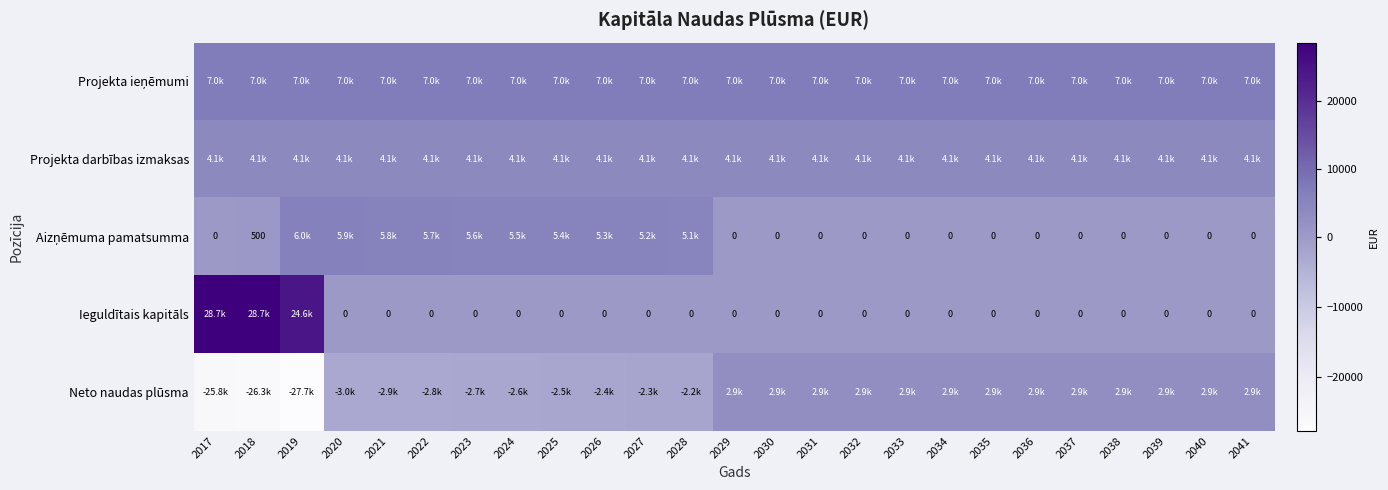

How many distinct data groups are displayed?

5